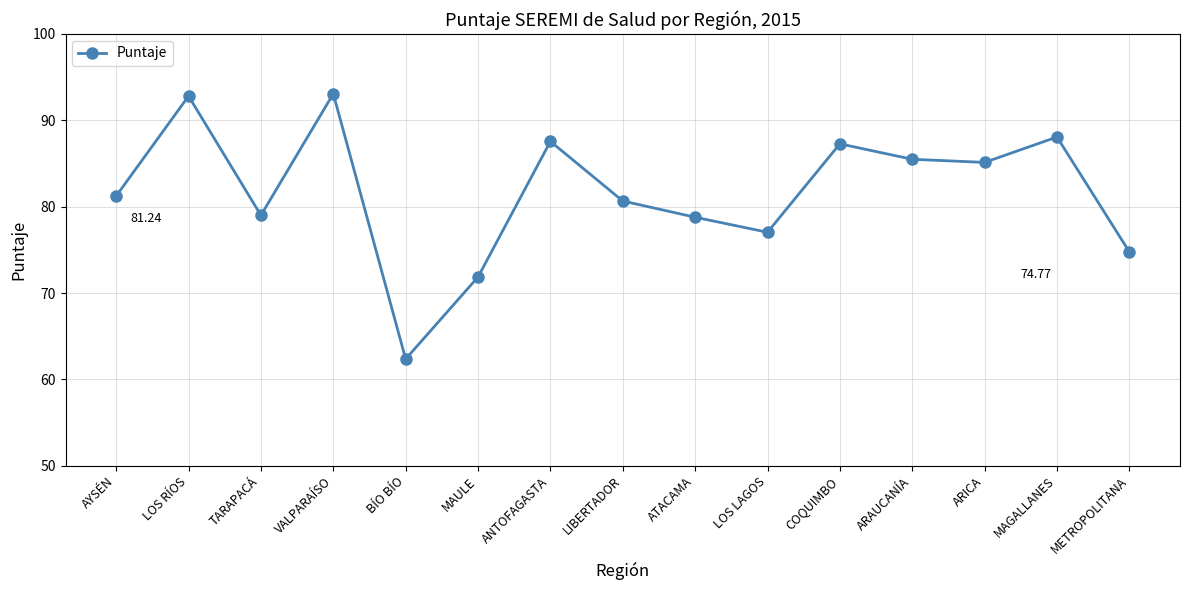

What is the average value?

81.7